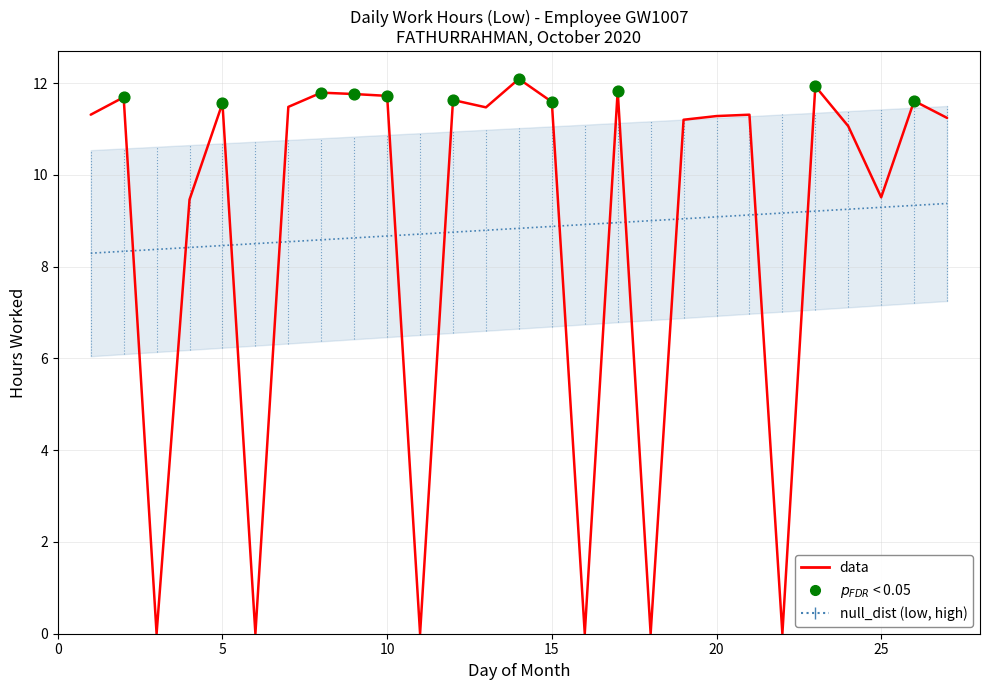

What is the ratio of the value at 27 to the value at 4?

1.2